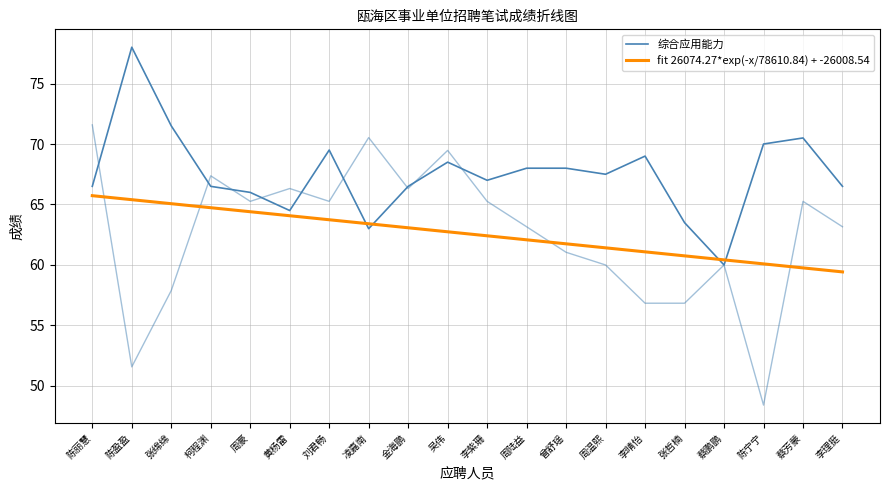

Which category has the highest value in the fit 26074.27*exp(-x/78610.84) + -26008.54 series?

陈丽慧